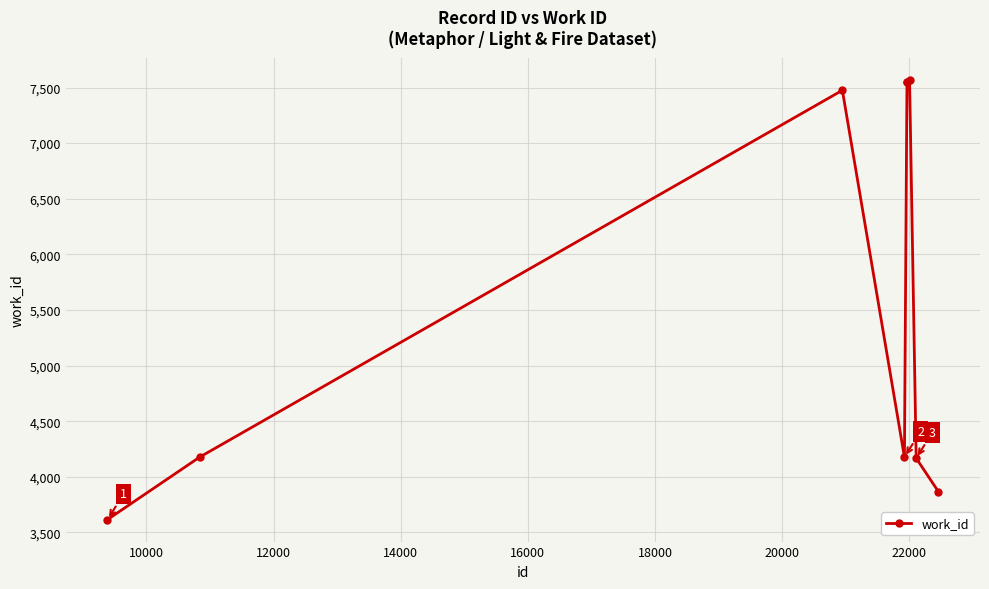

What is the smallest value displayed?

3615